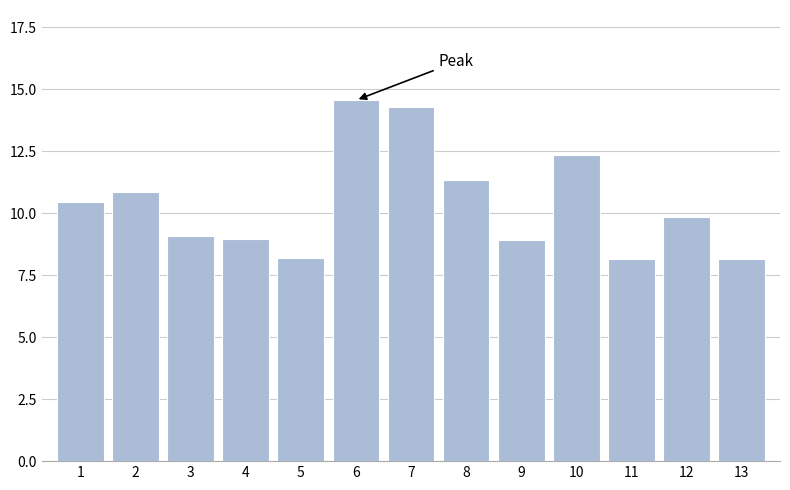

What is the minimum value shown in the chart?

8.1